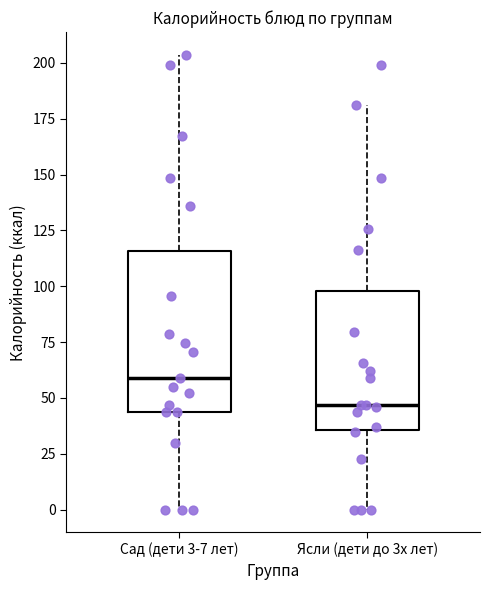

Comparing the boxes themselves (not the whiskers), which one is the tallest?

Сад (дети 3-7 лет)